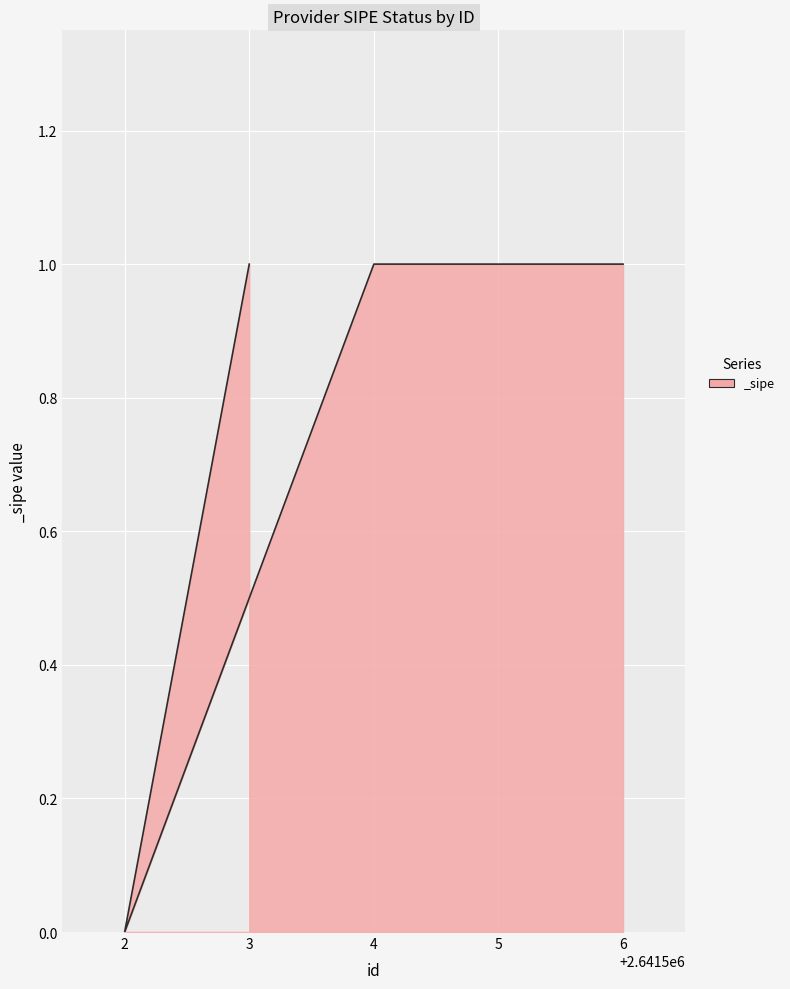

How many positive values are there?

4